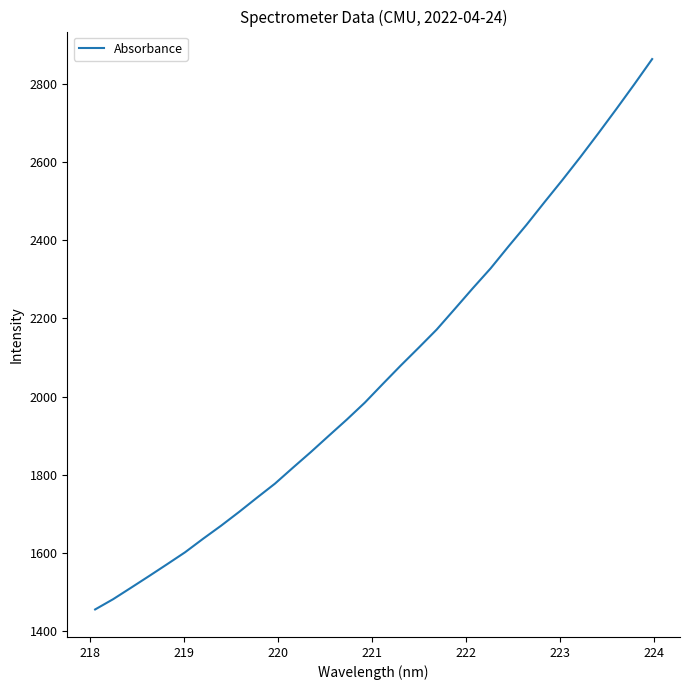

What is the greatest value displayed?

2864.8